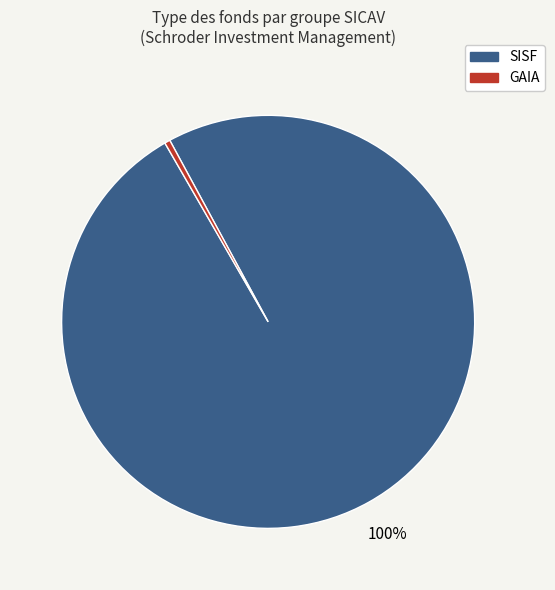

Does any single category account for the majority?

Yes